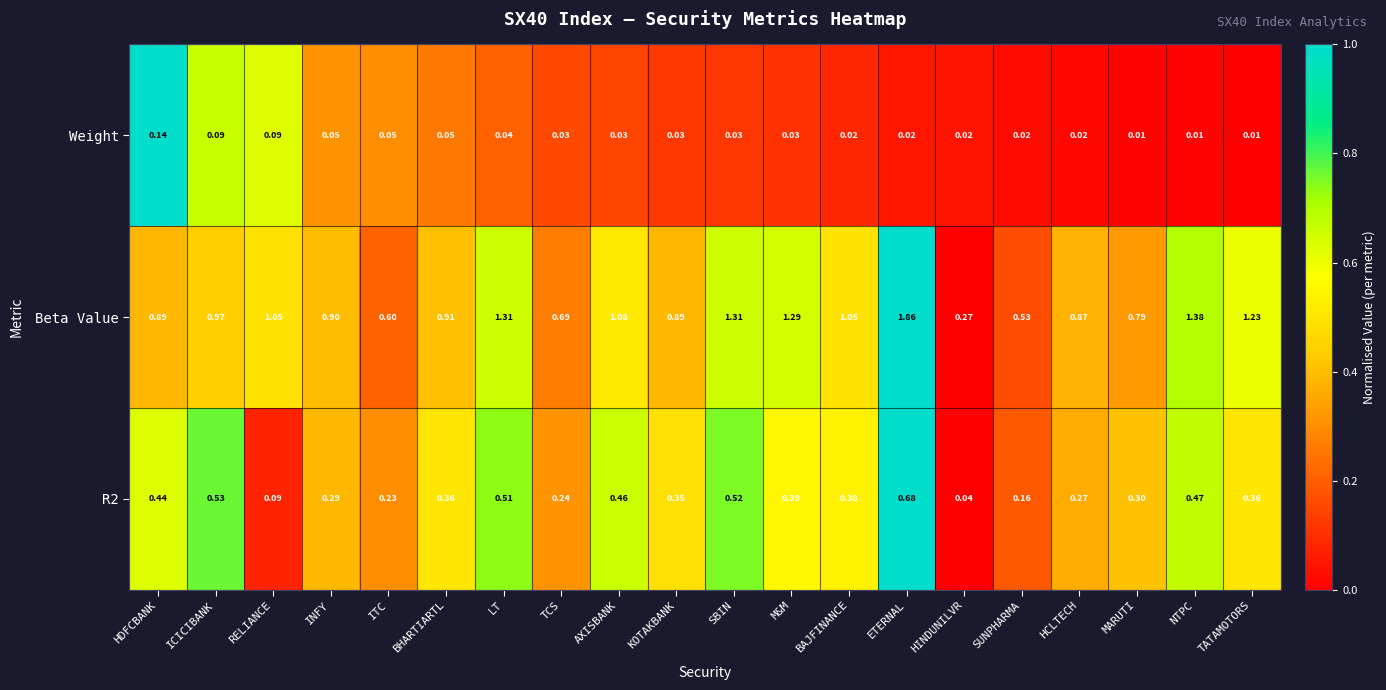

At which category does the chart reach its peak across all series?

ETERNAL